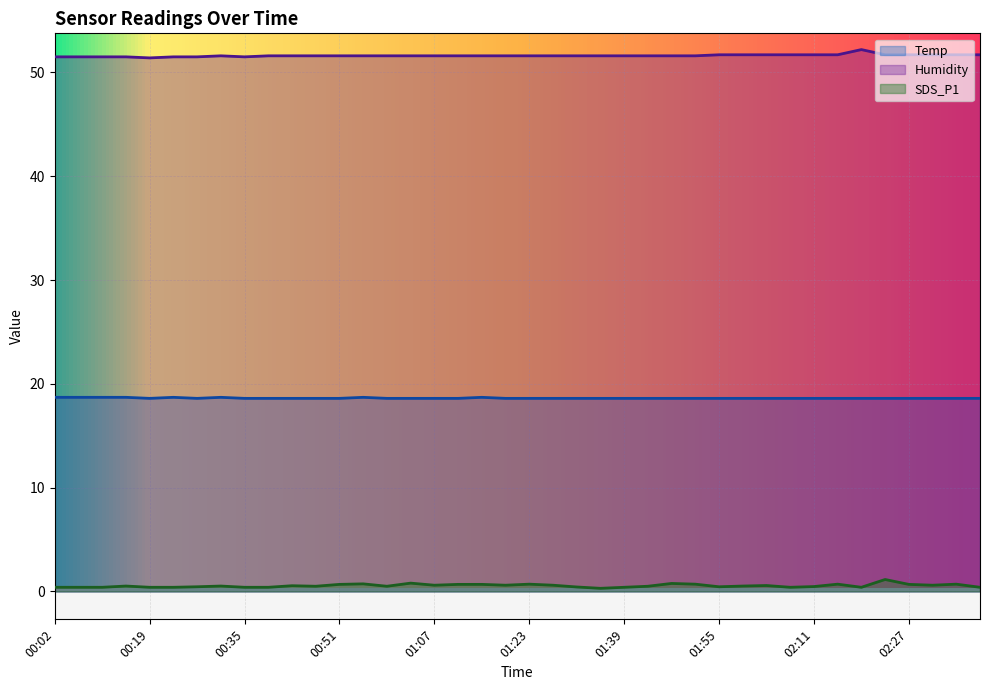

What is the value of the Humidity point at the 22nd from the left?

51.6